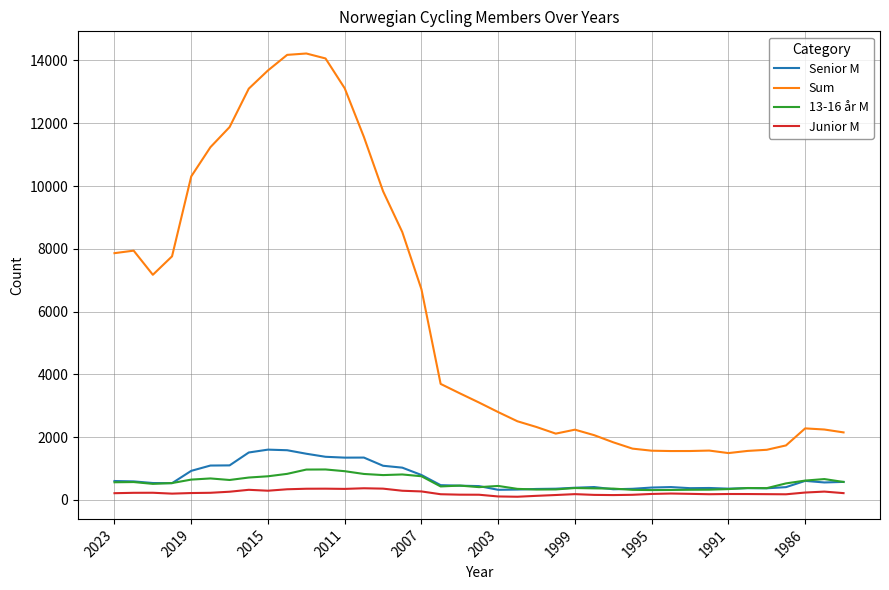

True or false: Sum and Senior M intersect in this chart.

False